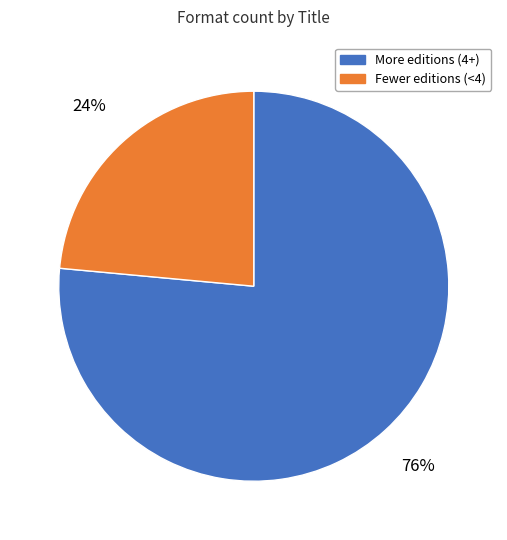

Do Fewer editions (<4) and More editions (4+) together represent more than half of the pie?

Yes